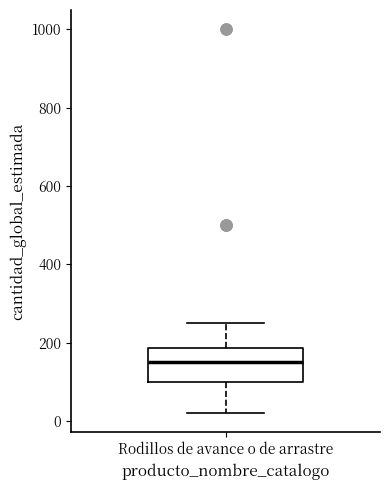

Where does the lower whisker of the box for Rodillos de avance o de arrastre end on the y-axis? The values are not printed on the chart, so give them approximately, as read against the axis.

20